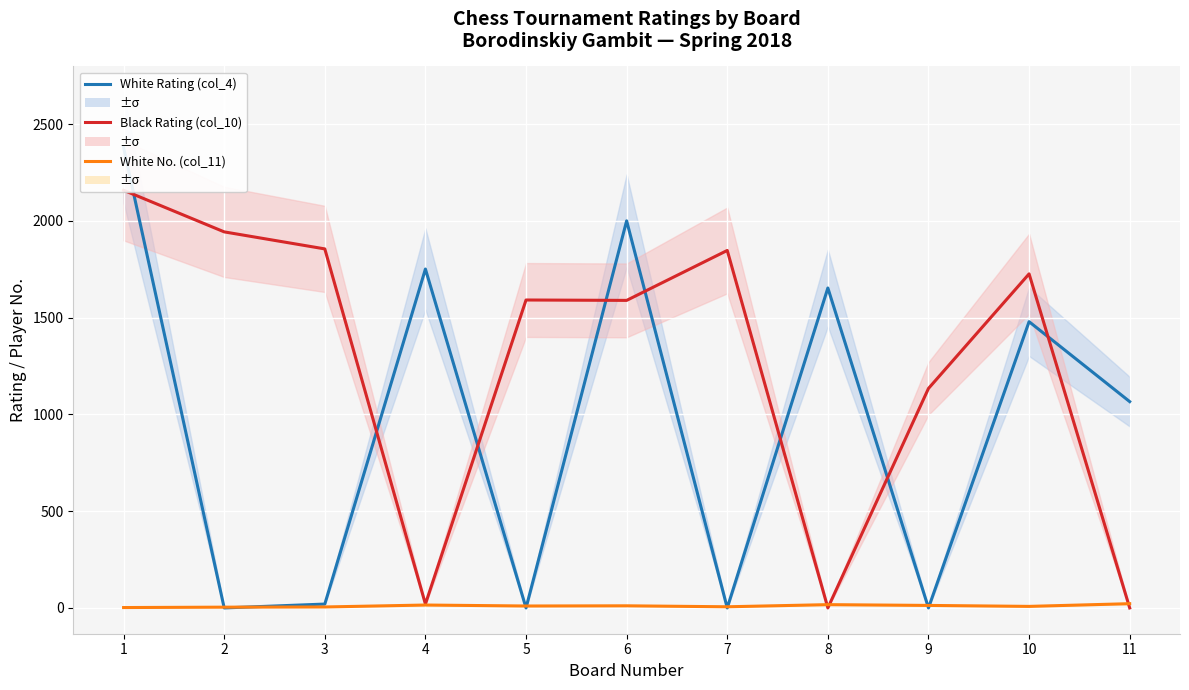

What is the spread (max minus min) of values at 10?

1718